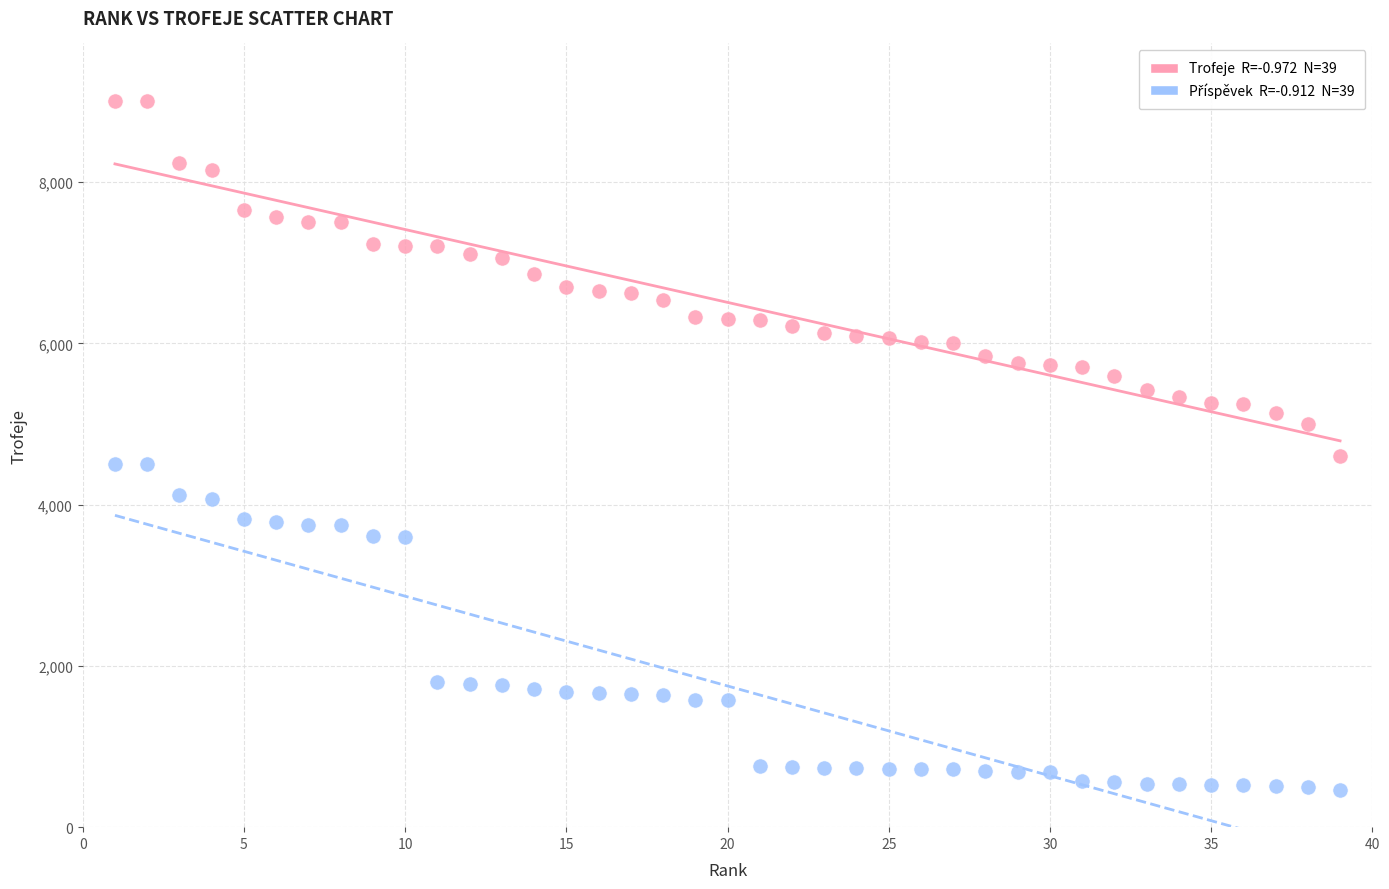

Across all data points, what is the range of X values (max minus min)?

38